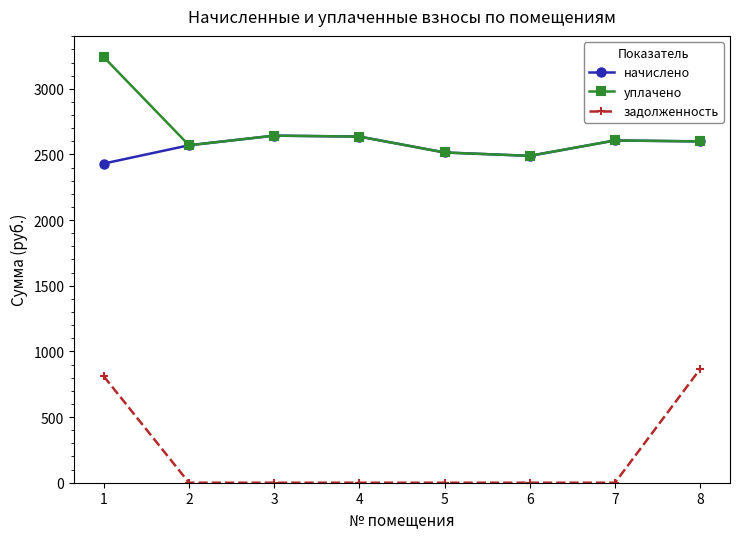

What are all the series names shown in the legend?

начислено, уплачено, задолженность